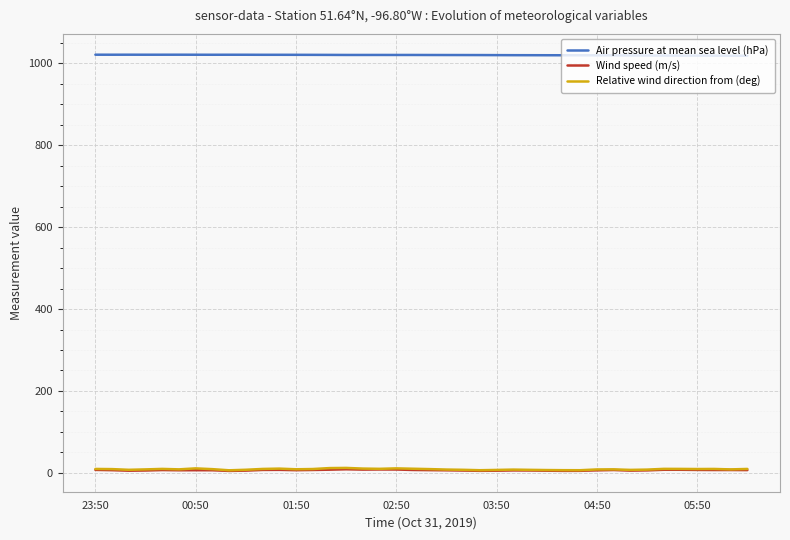

Count the number of categories in the chart.

40